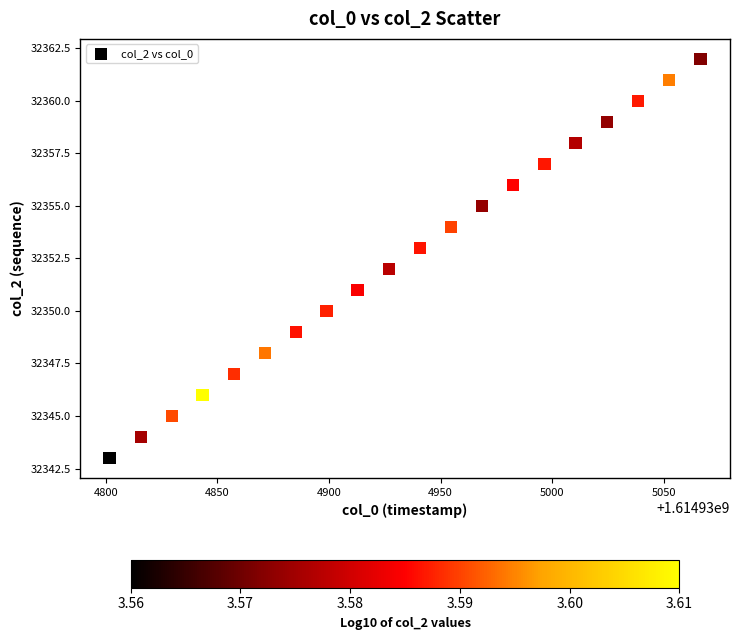

What is the range of Y values (max minus min)?

19